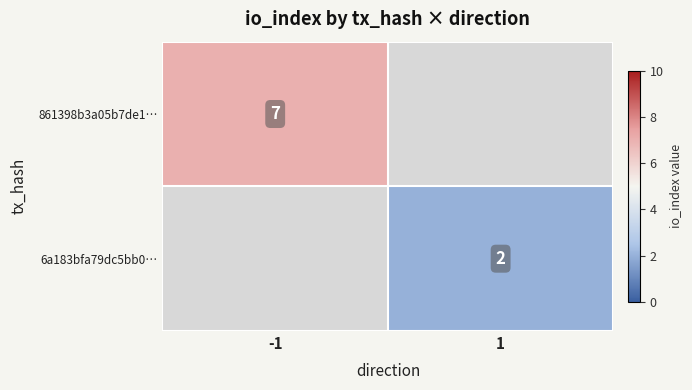

Is it true that 6a183bfa79dc5bb0… equals 2 at 1?

True